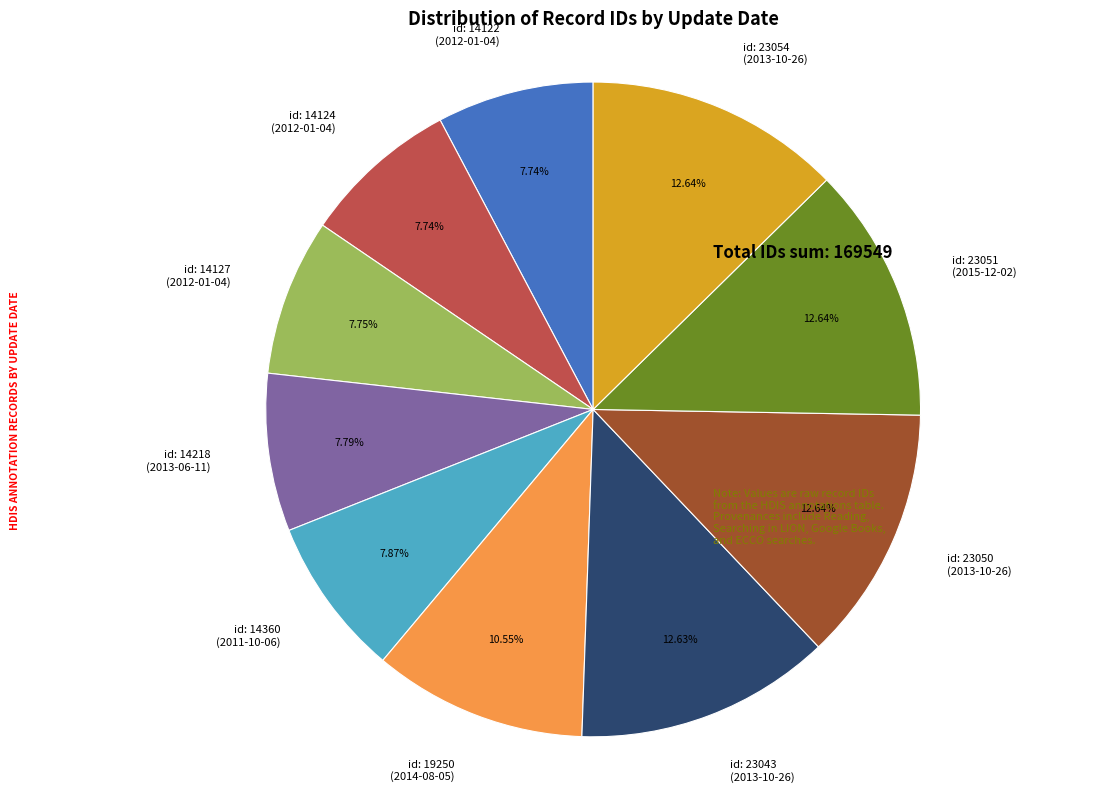

Between id: 23043 (2013-10-26) and id: 14127 (2012-01-04), which is larger?

id: 23043 (2013-10-26)